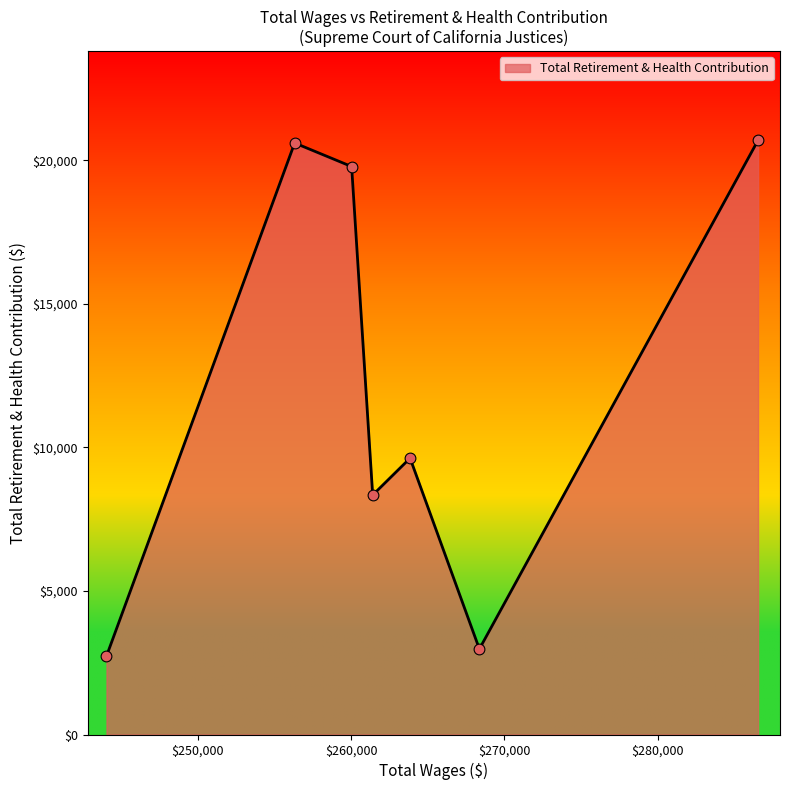

How many interior local peaks (higher than both neighbors) does the data have?

2